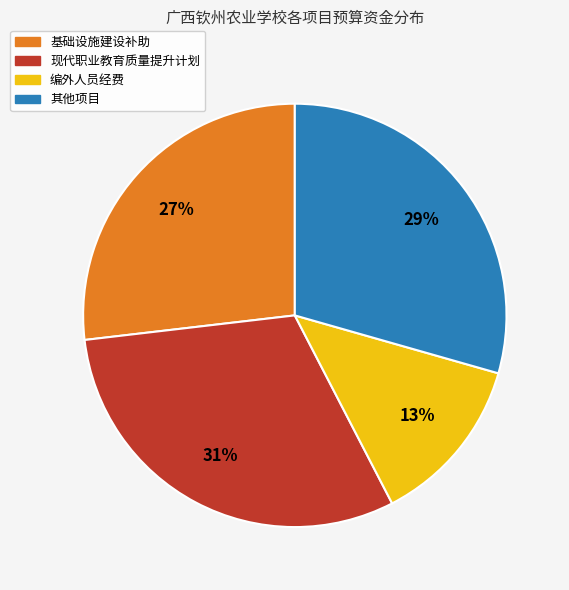

To the nearest percent, what is the average slice percentage?

25%